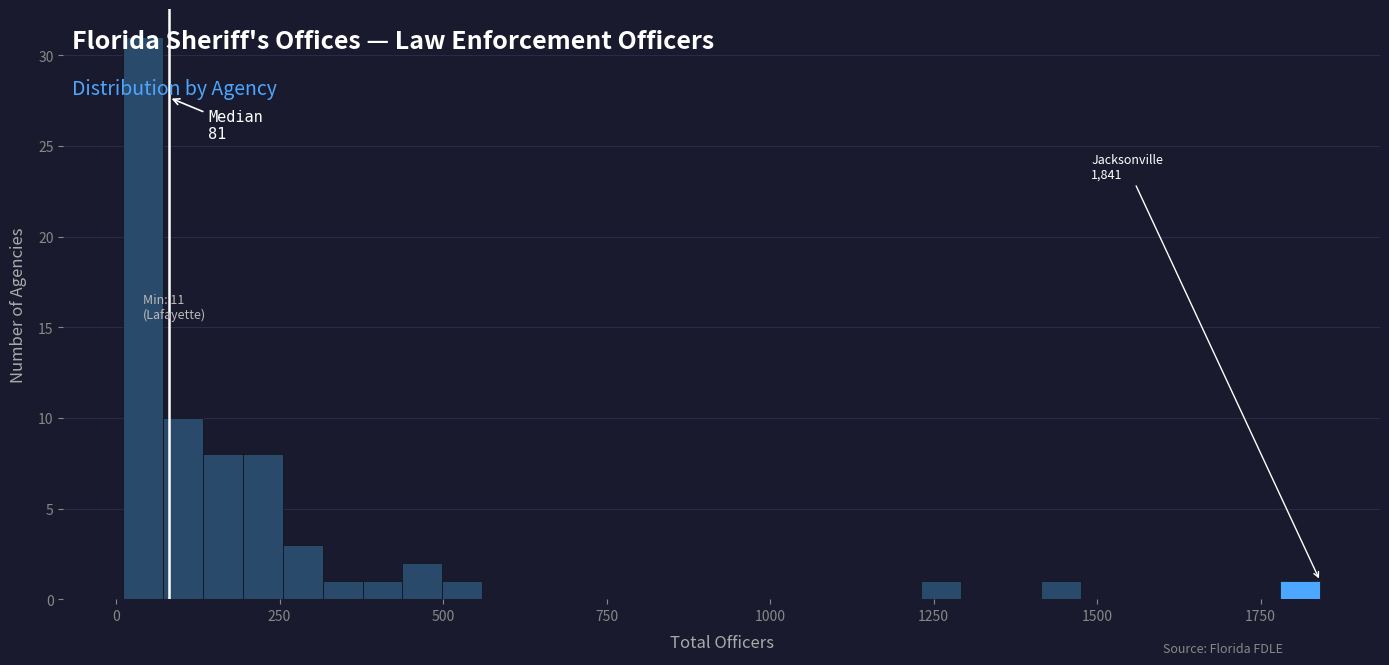

Read against the x-axis, roughly where is the centre of the tallest bar?

50